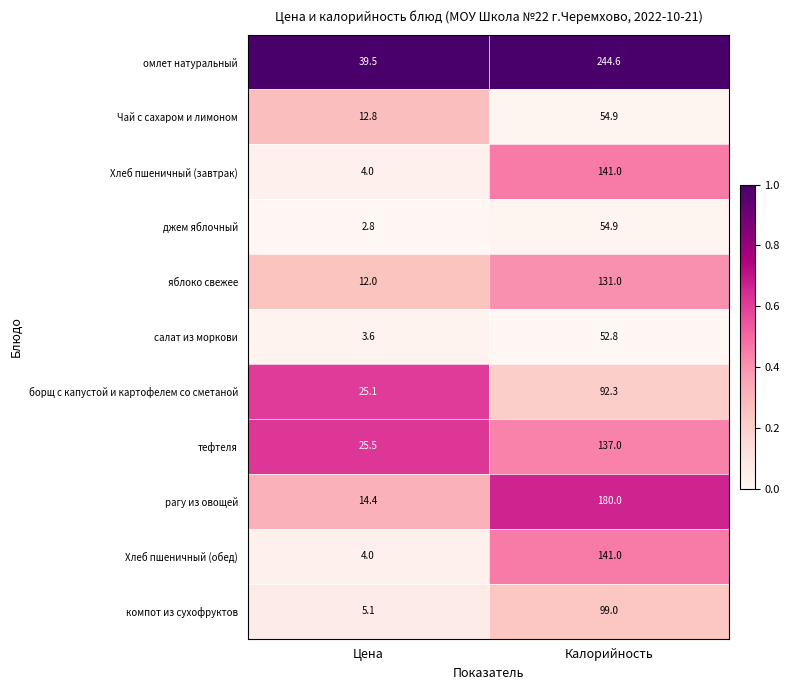

Reading left to right, list all the values displayed in this chart.

омлет натуральный: Цена=39.5	Калорийность=244.6
Чай с сахаром и лимоном: Цена=12.8	Калорийность=54.9
Хлеб пшеничный (завтрак): Цена=4.0	Калорийность=141.0
джем яблочный: Цена=2.8	Калорийность=54.9
яблоко свежее: Цена=12.0	Калорийность=131.0
салат из моркови: Цена=3.6	Калорийность=52.8
борщ с капустой и картофелем со сметаной: Цена=25.1	Калорийность=92.3
тефтеля: Цена=25.5	Калорийность=137.0
рагу из овощей: Цена=14.4	Калорийность=180.0
Хлеб пшеничный (обед): Цена=4.0	Калорийность=141.0
компот из сухофруктов: Цена=5.1	Калорийность=99.0